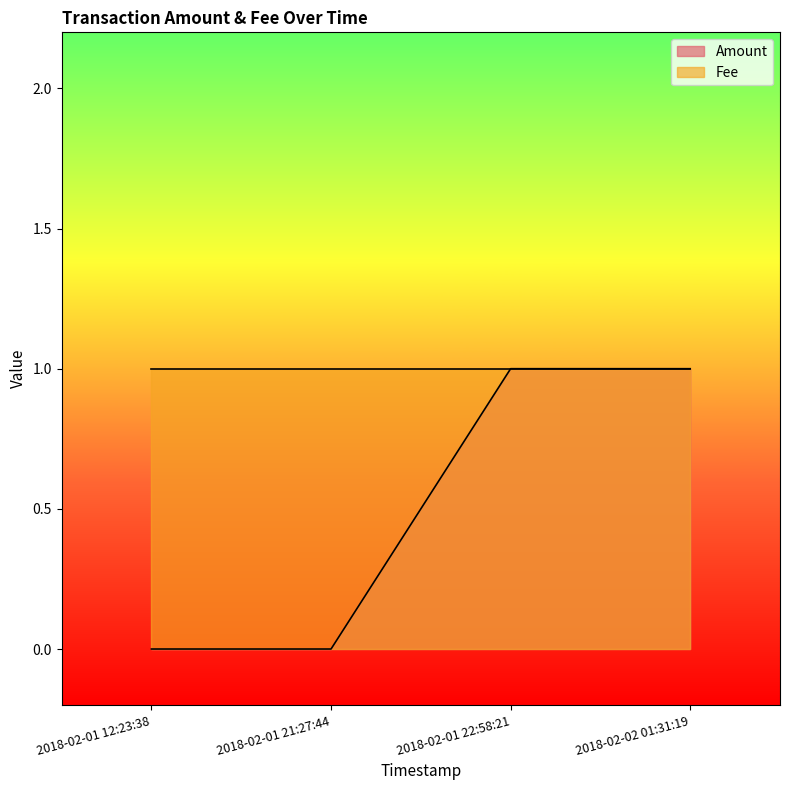

How many data points are less than 1?

2